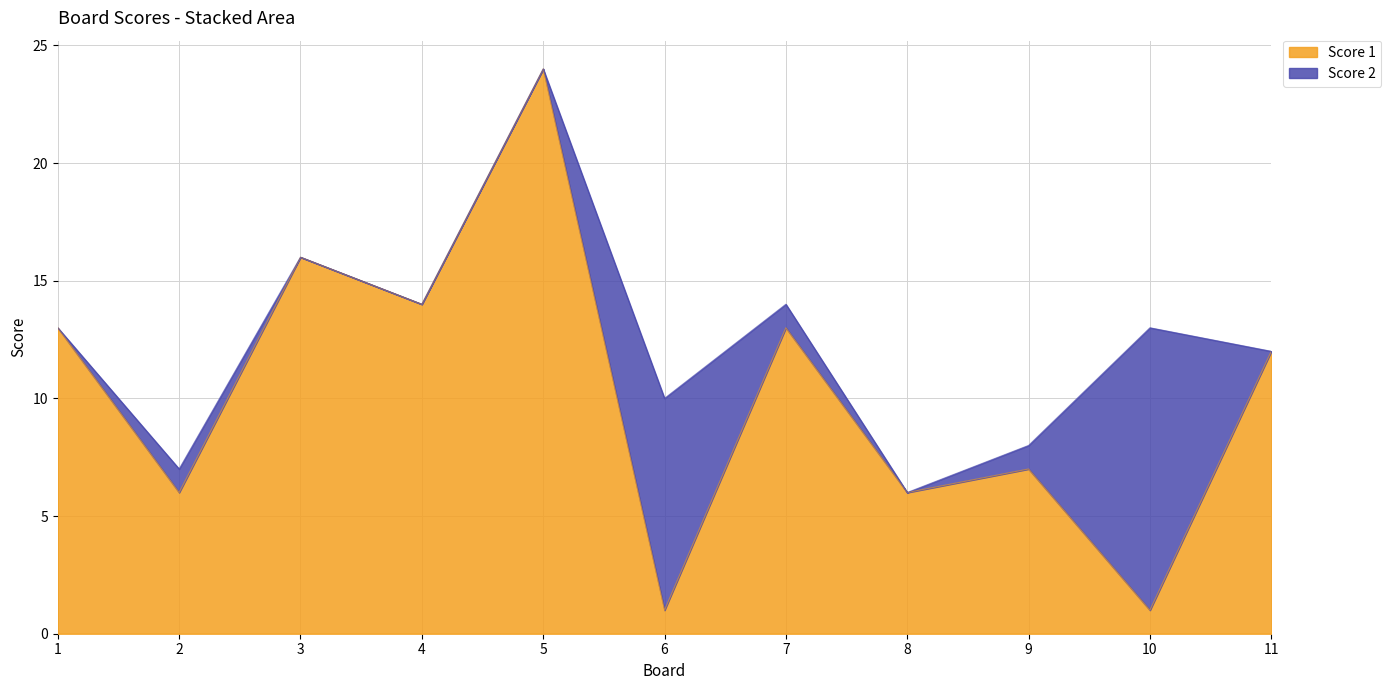

List the labels in order of value, largest first.

5, 3, 4, 1, 7, 11, 9, 2, 8, 6, 10